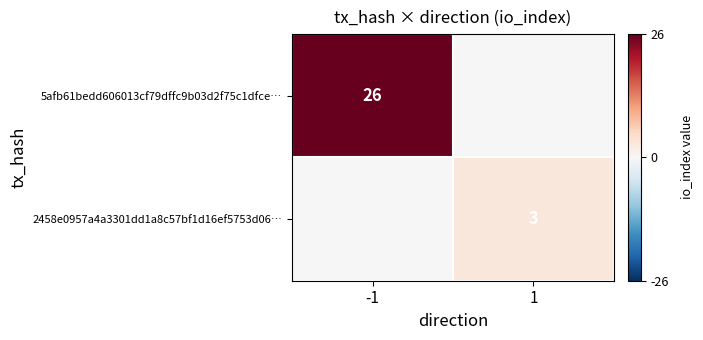

What is the total value across all series at 1?

3